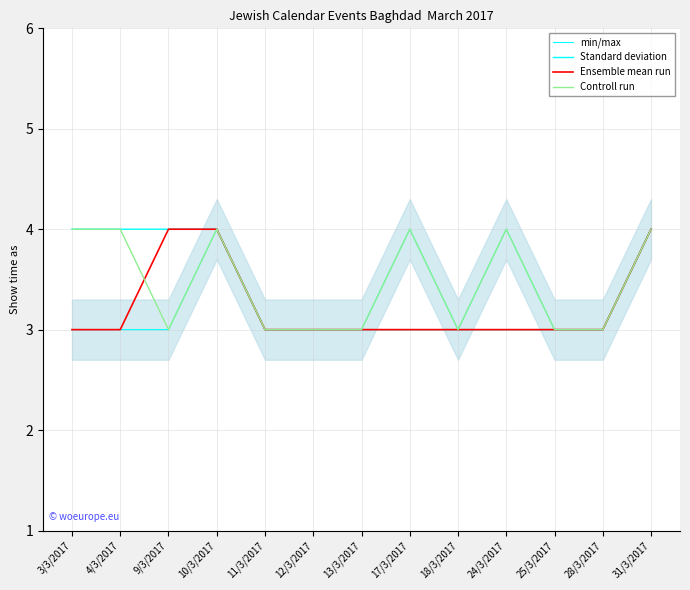

How many data points in Controll run are above 3?

6